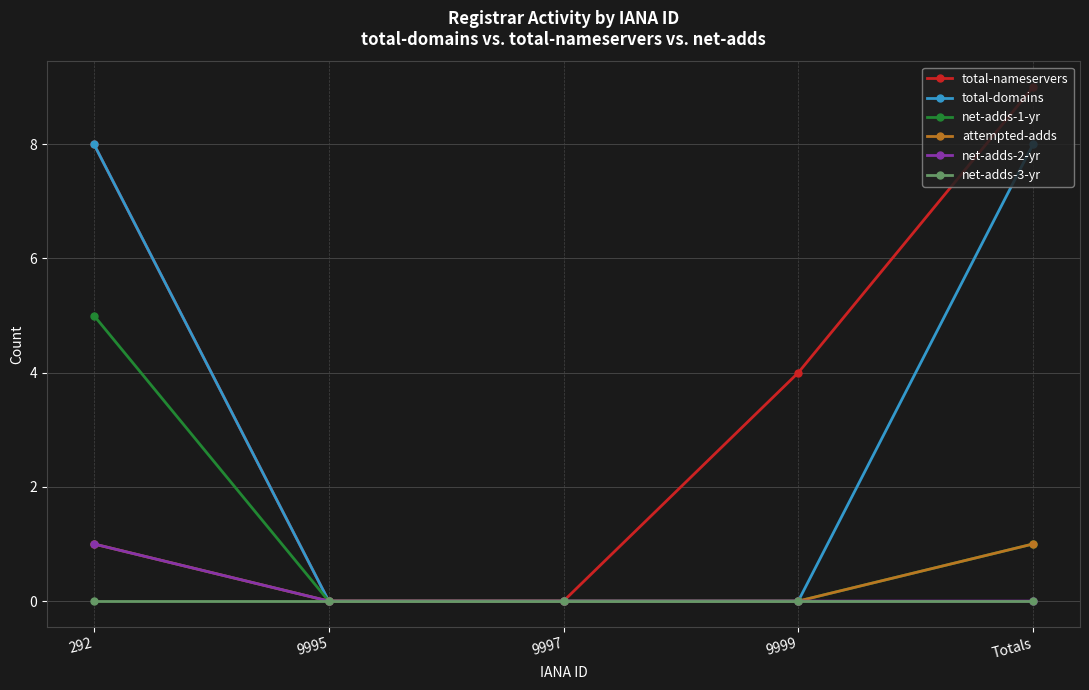

Which series has the largest range (max minus min)?

total-nameservers